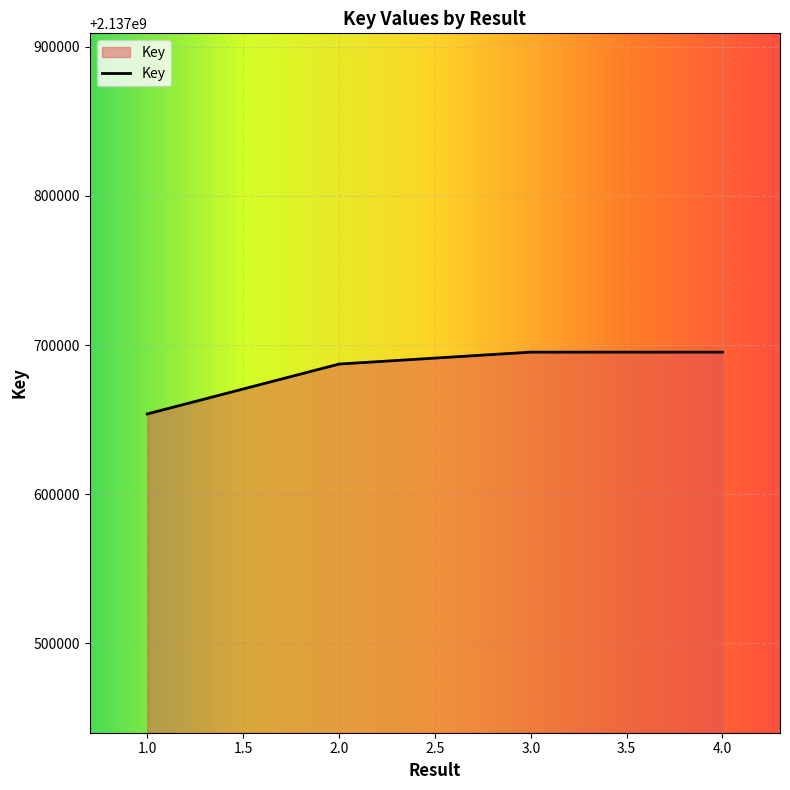

What is the average value?

2137682898